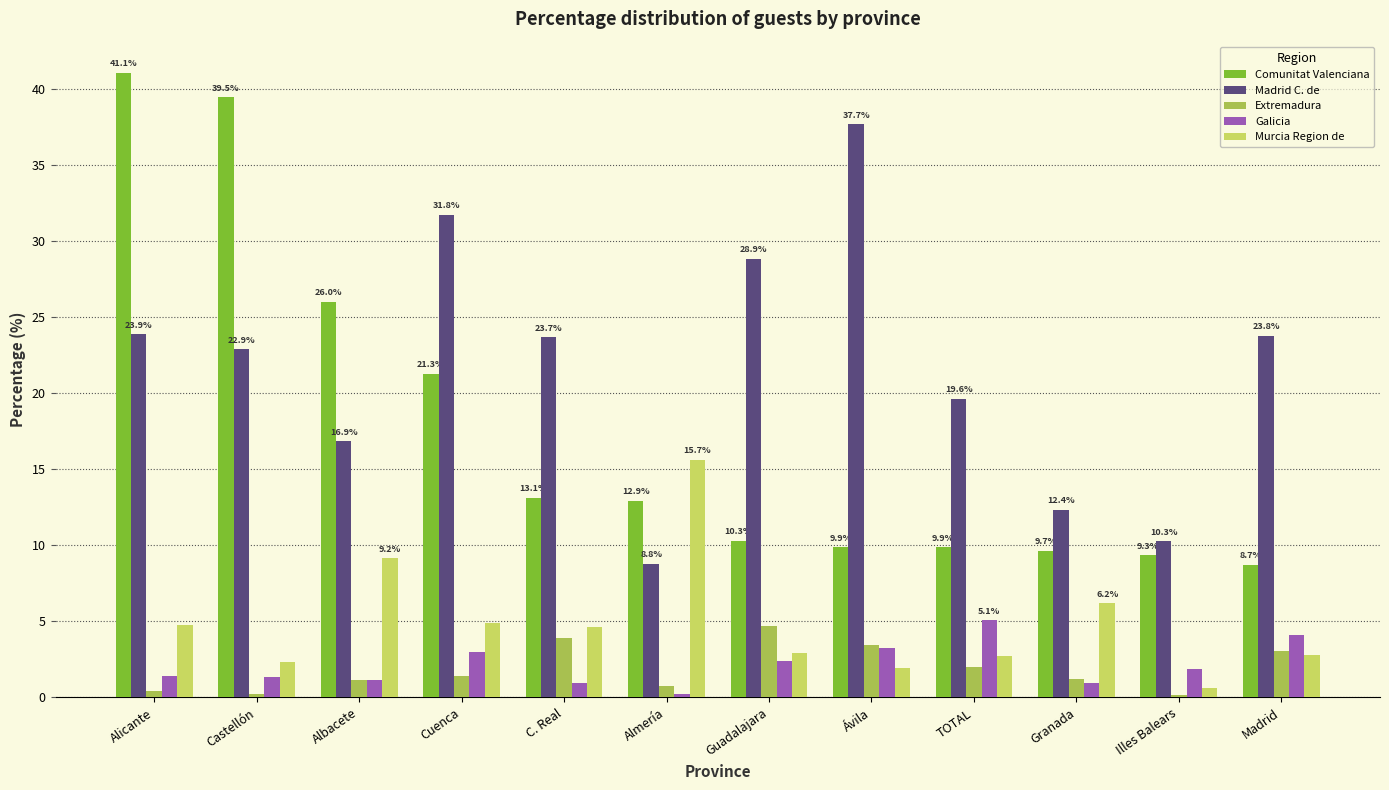

Where does the Madrid C. de series first go above 23?

Alicante